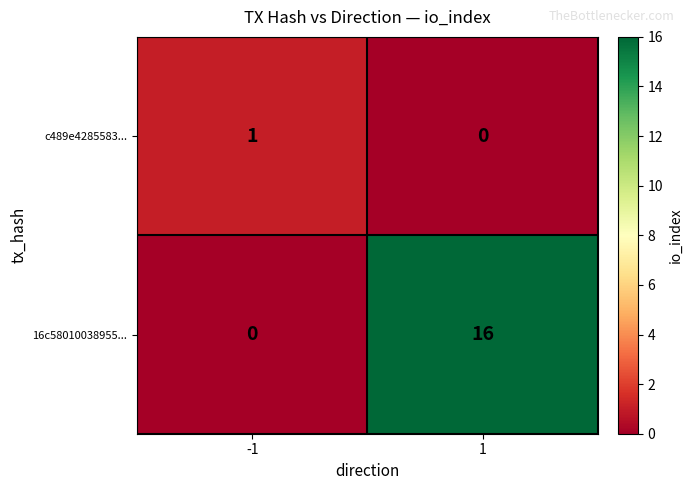

Is it true that c489e4285583... equals -1 at 1?

False